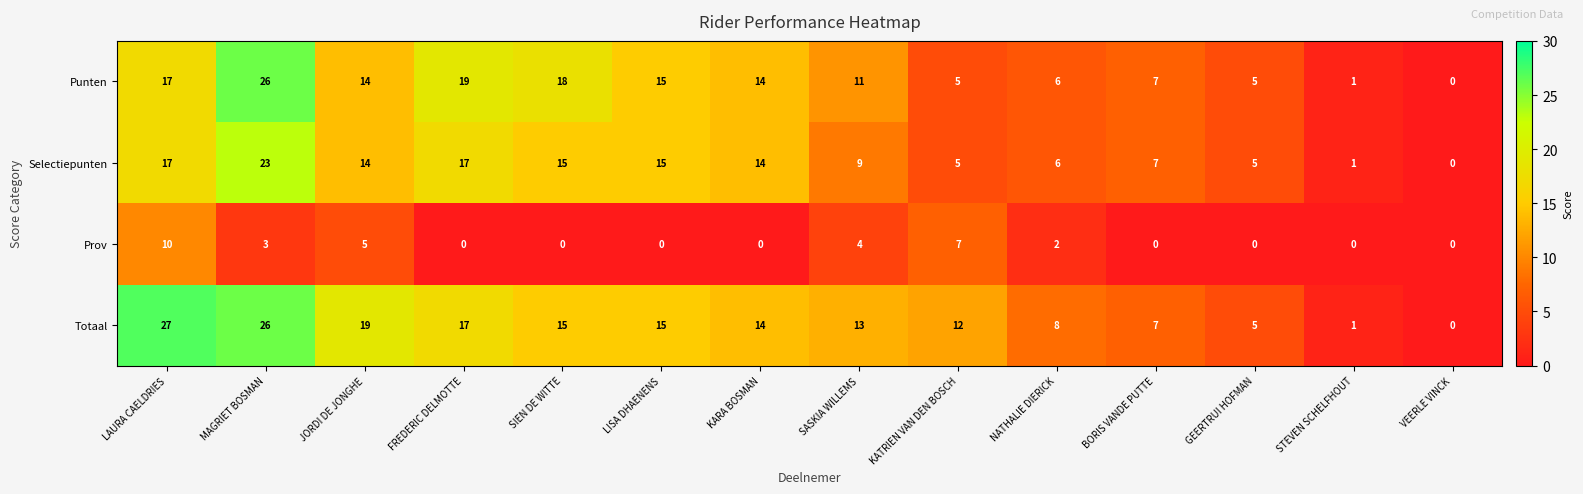

The Prov series shows 4 at SASKIA WILLEMS. True or false?

True